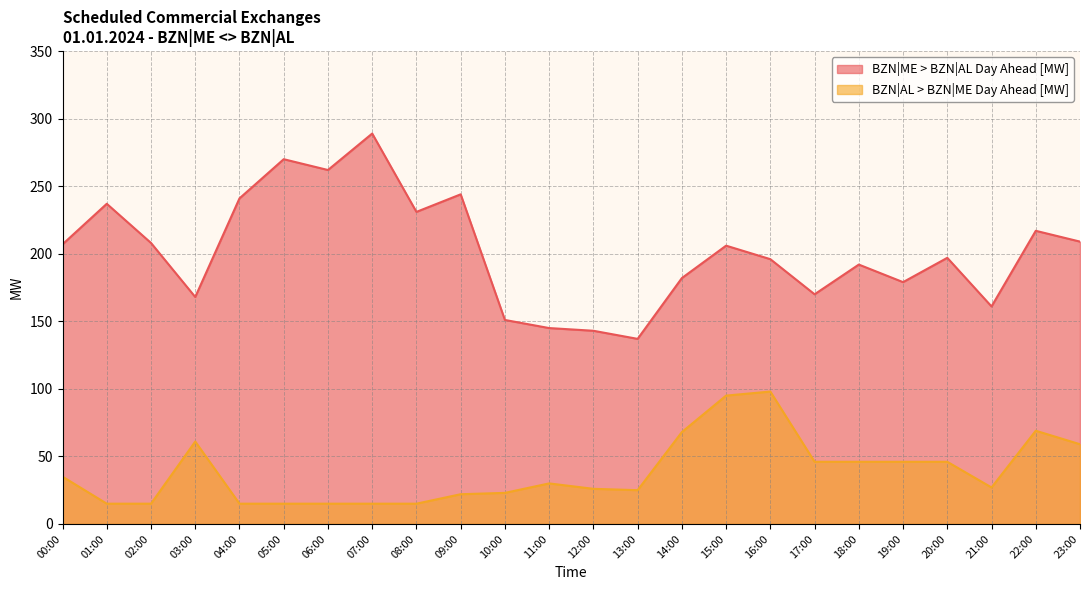

How many data points in BZN|ME > BZN|AL Day Ahead [MW] are above 206?

11